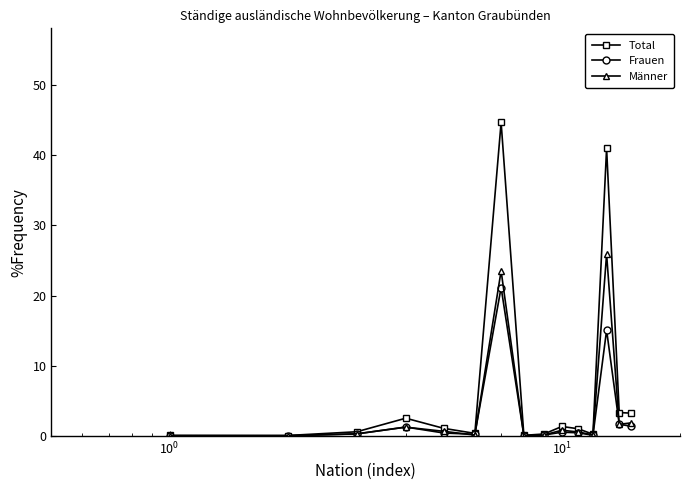

What is the maximum value for Männer?

25.9